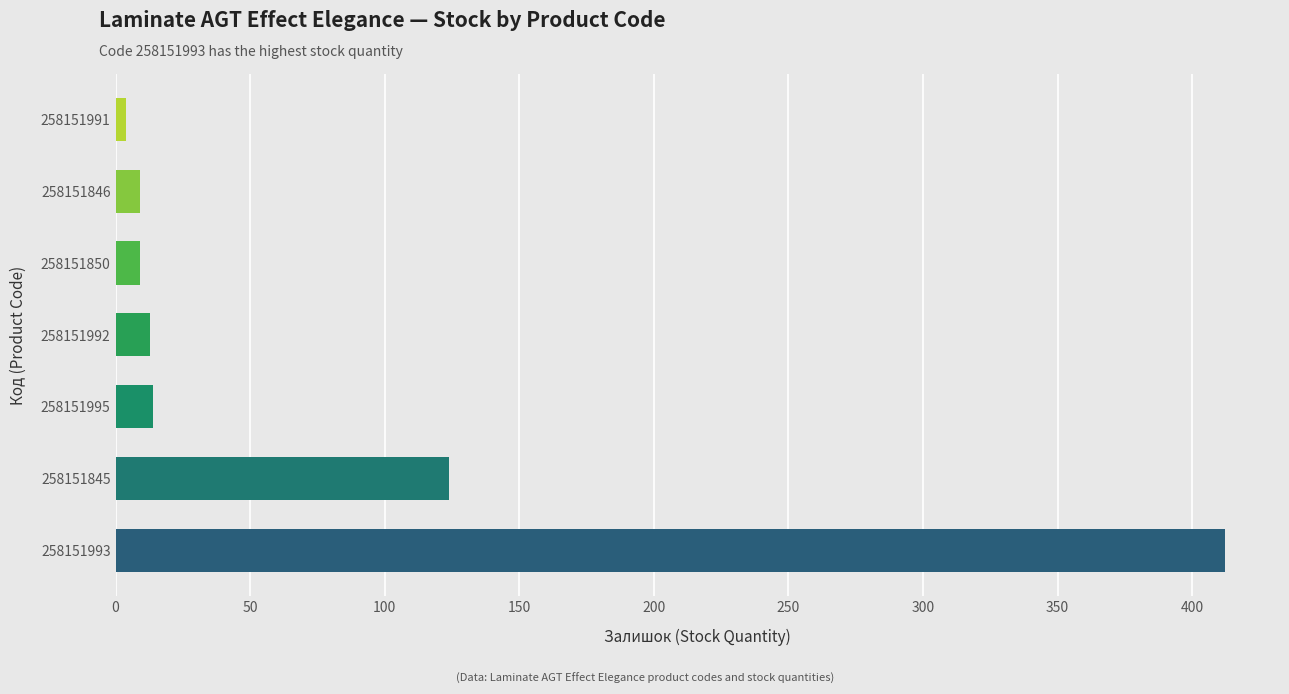

True or false: the data shows 9 at 258151850.

True